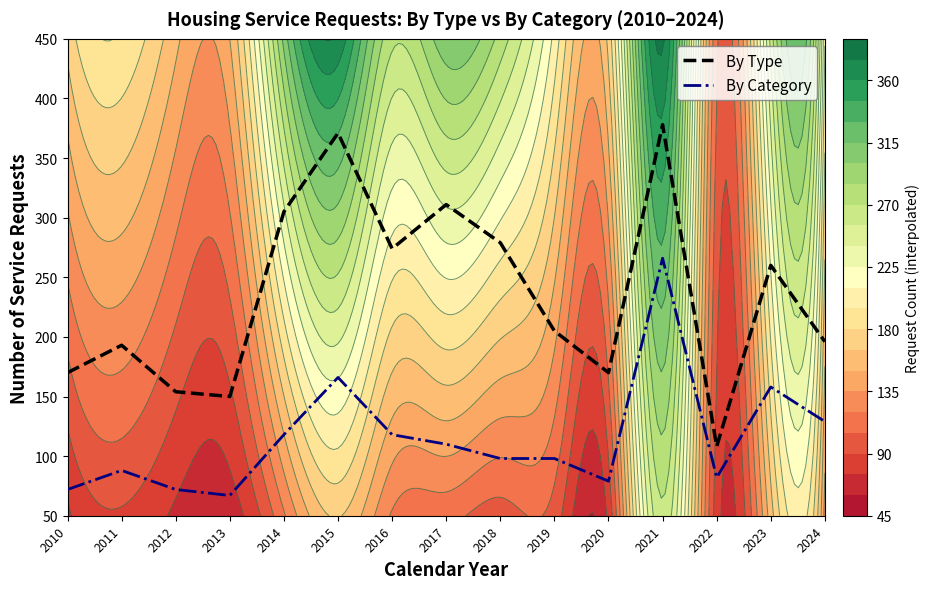

How many values in the By Category series exceed 98?

7